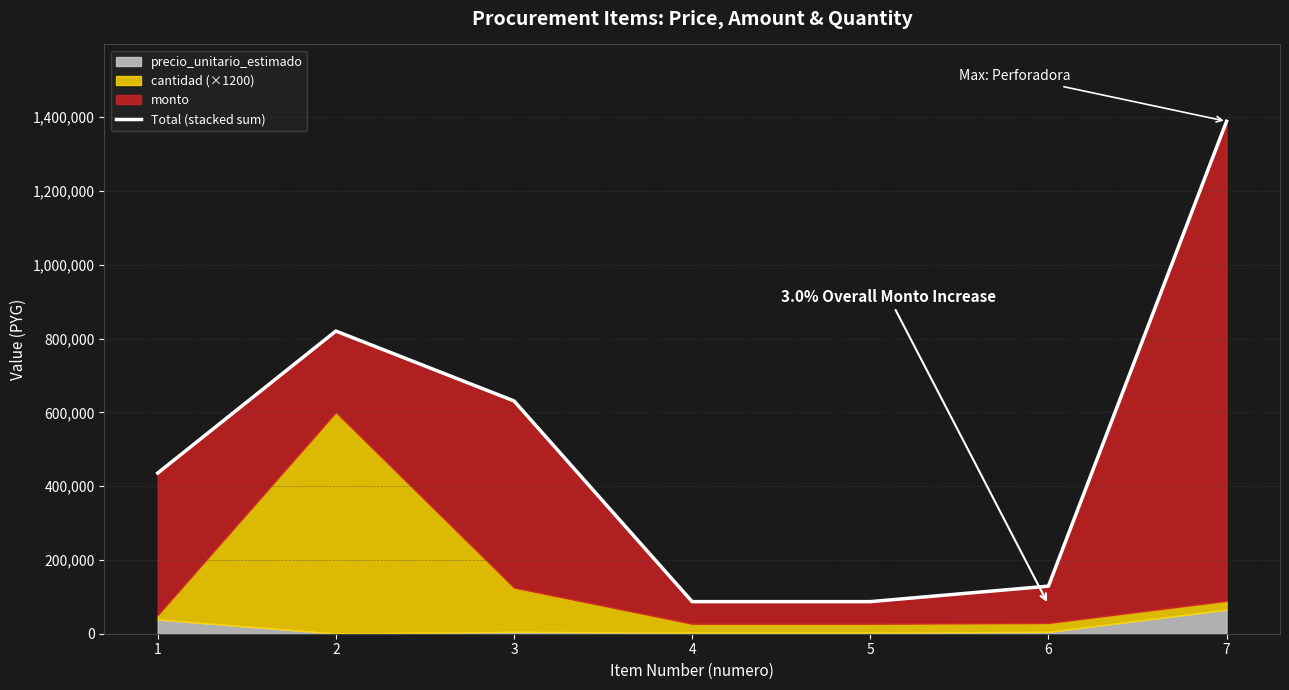

Rank the categories by value from lowest to highest.

4, 5, 6, 1, 3, 2, 7